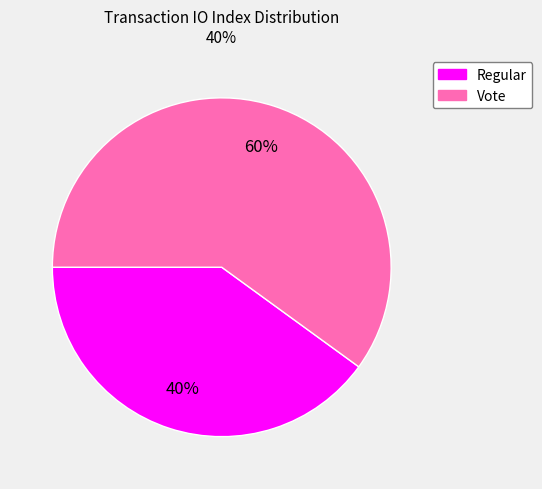

To the nearest percent, what portion does Regular represent?

40%